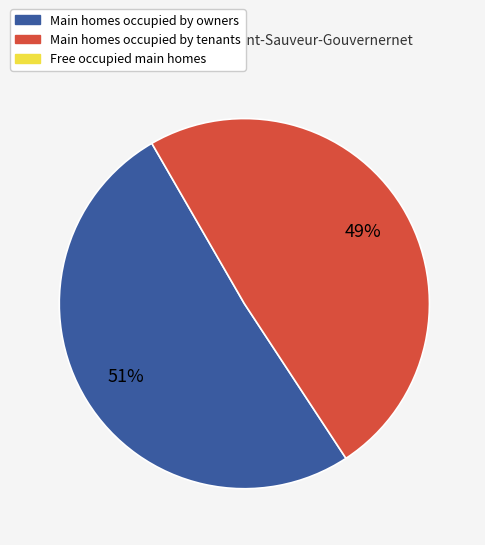

To the nearest percent, what is the difference between the largest and smallest slice percentages?

2%